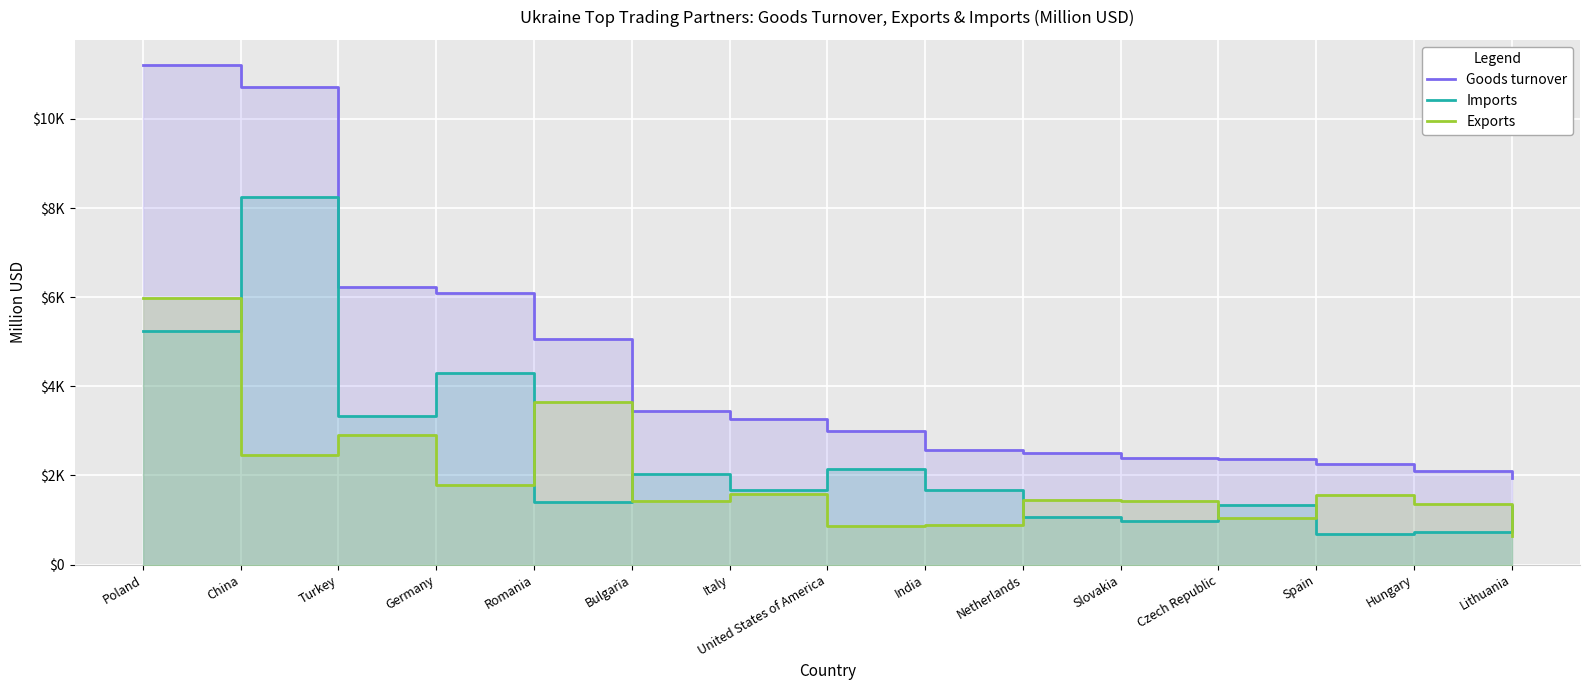

How many lines are shown in the chart?

3